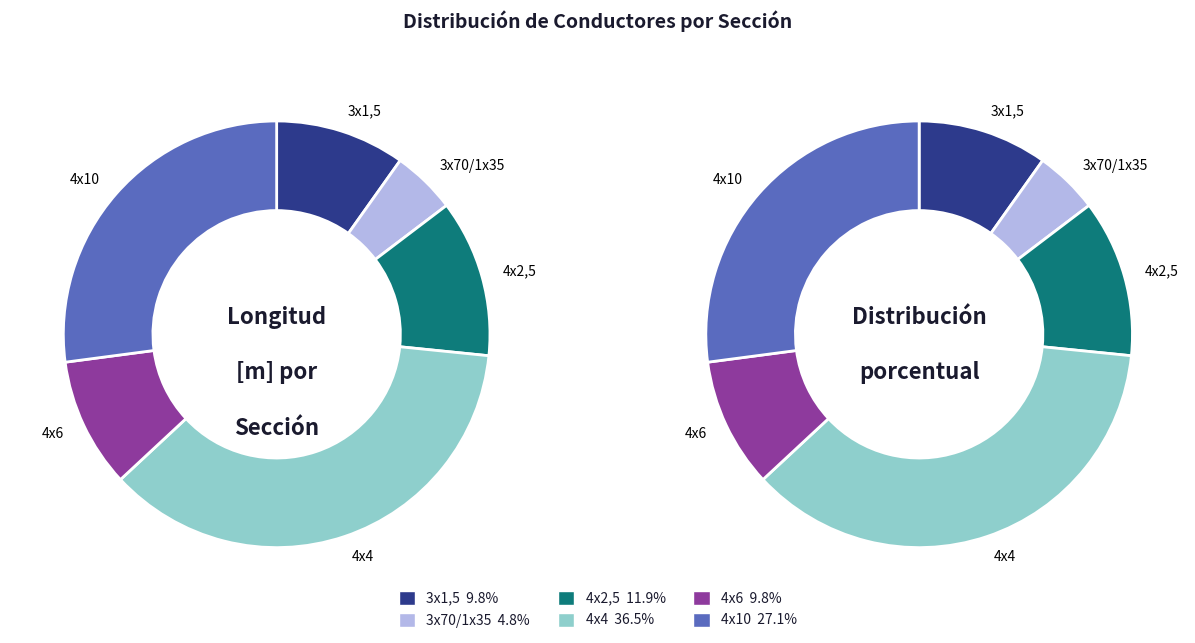

To the nearest percent, what portion does 4x10 represent?

27%